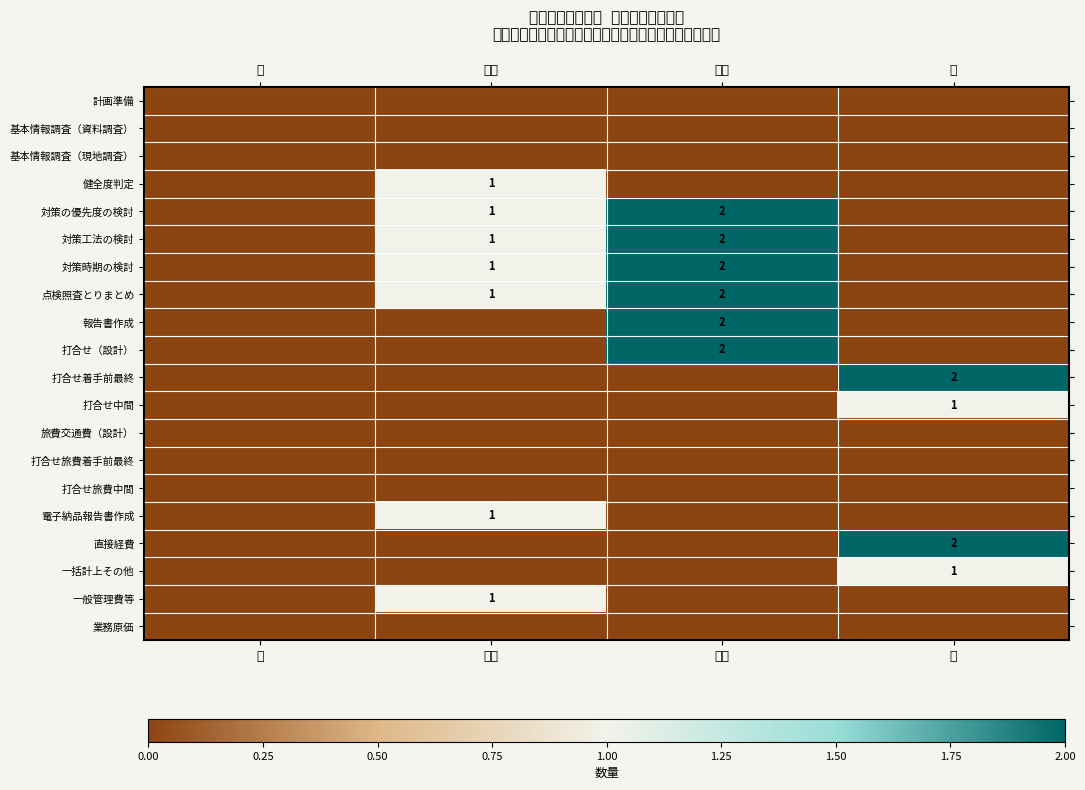

The value of 打合せ着手前最終 at 地区 is 0. True or false?

True